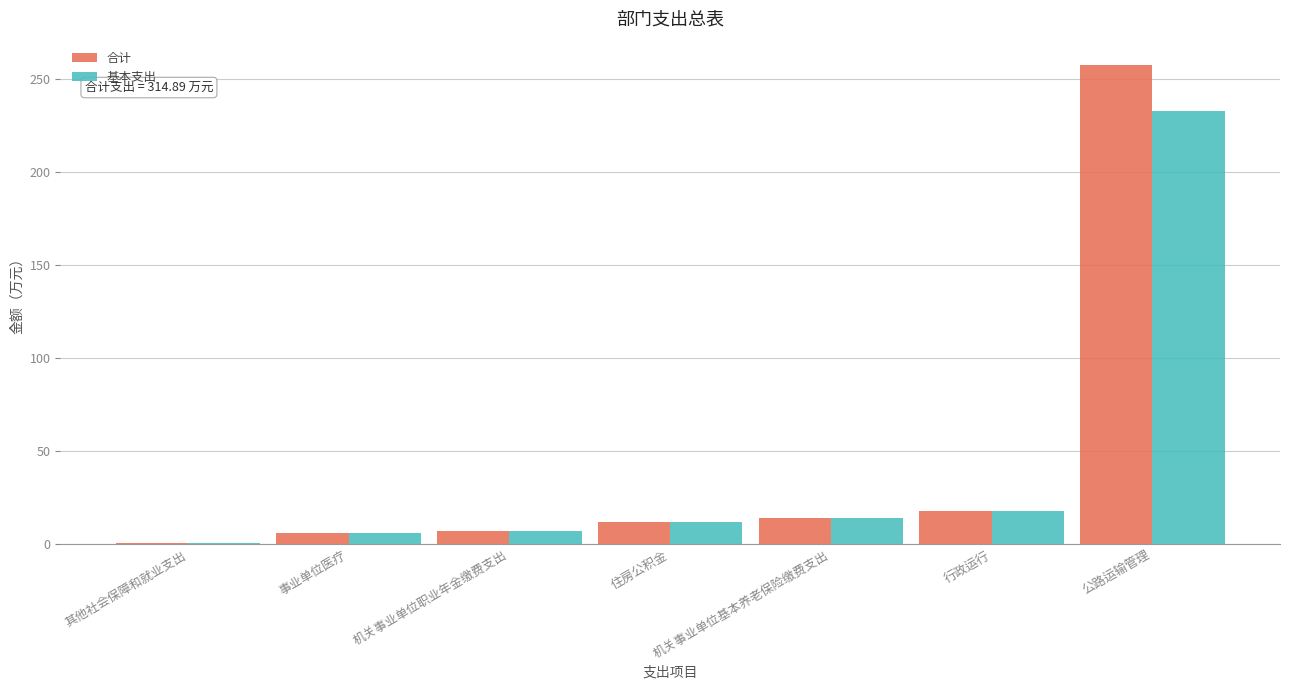

At which category is the sum across all series the highest?

公路运输管理